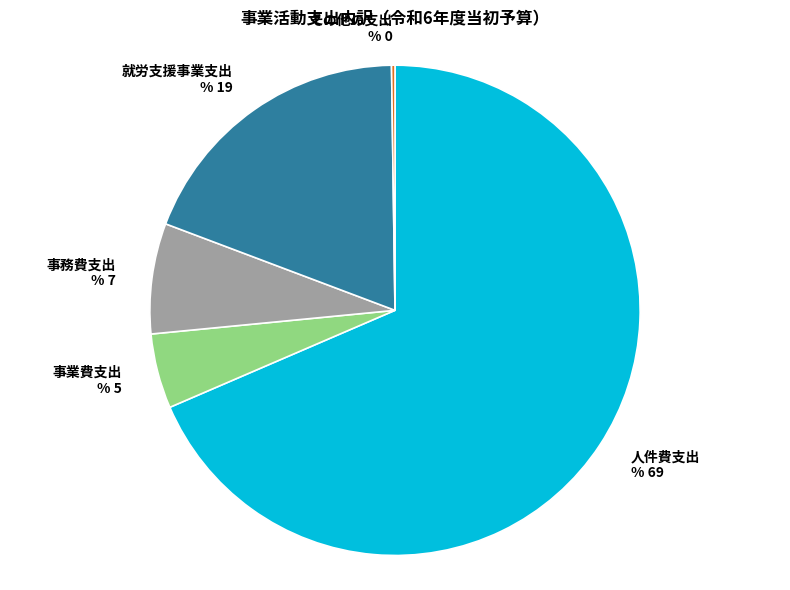

Is there any slice that represents more than half of the pie?

Yes